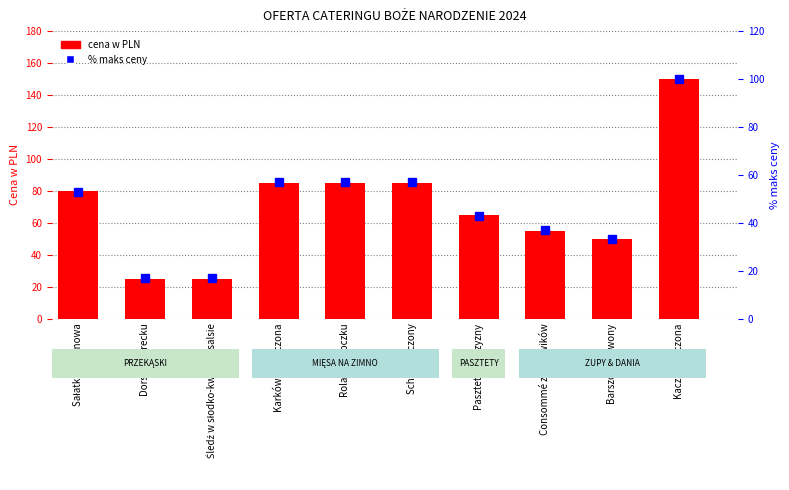

What is the value of the Cena w PLN bar at the 5th from the left?

85